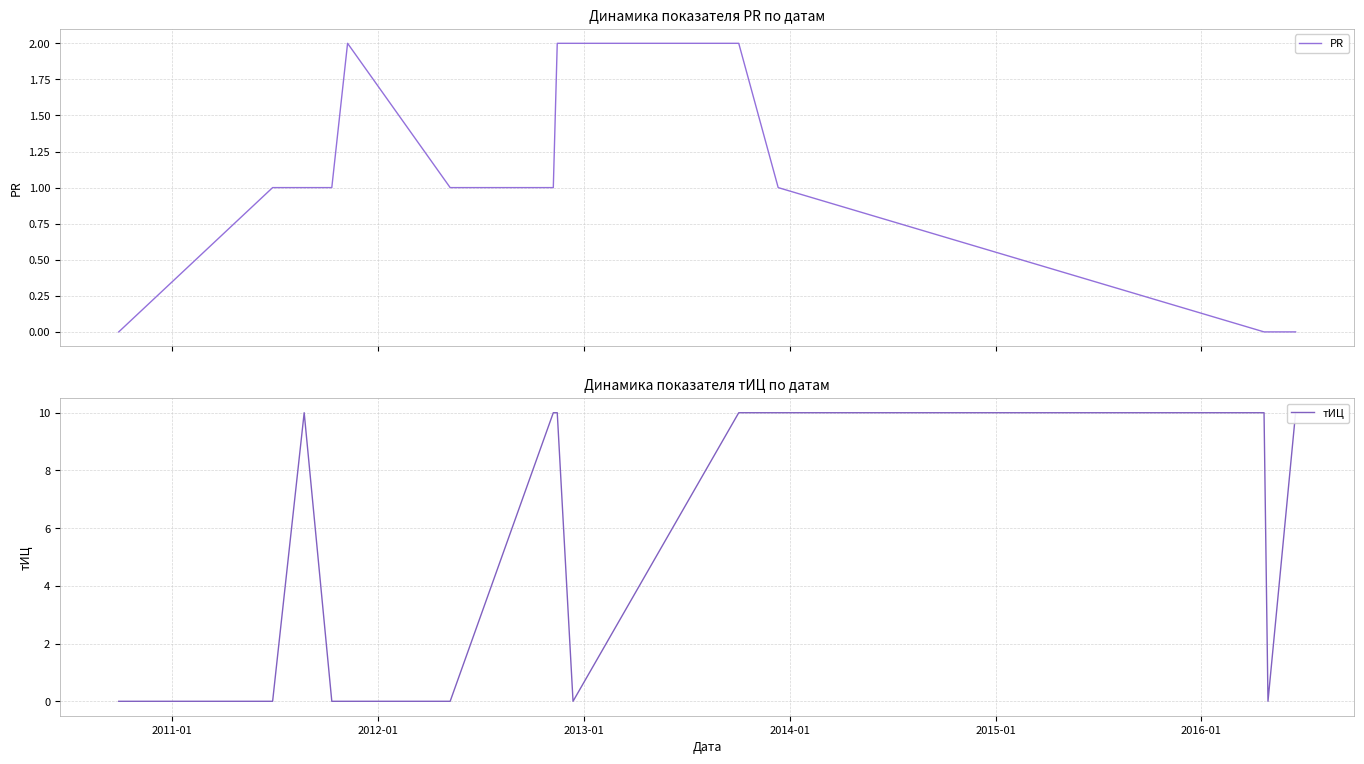

Between which two adjacent categories do тИЦ and PR first intersect?

2011-01 and 2012-01